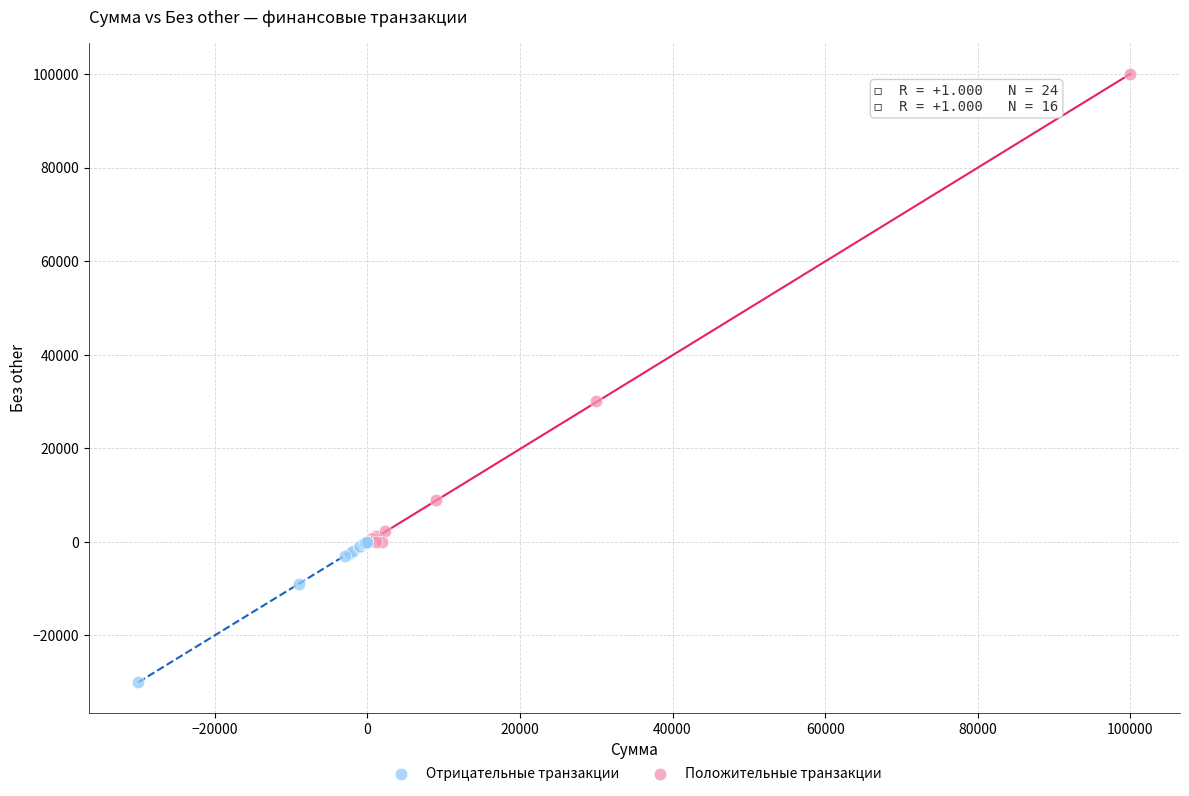

Which series reaches the maximum Y coordinate?

Положительные транзакции